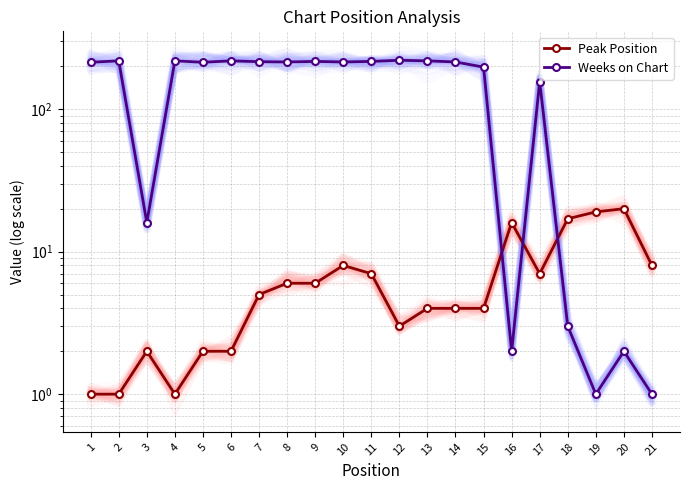

List the labels in order of Peak Position value, smallest first.

1, 2, 4, 3, 5, 6, 12, 13, 14, 15, 7, 8, 9, 11, 17, 10, 21, 16, 18, 19, 20